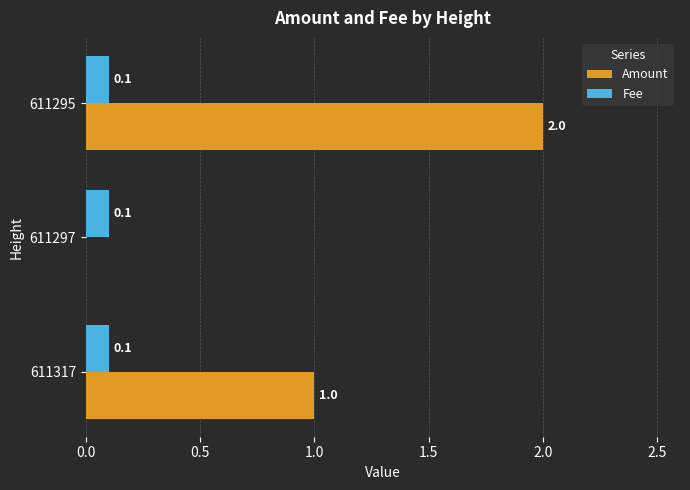

The Amount series shows 0.4 at 611317. True or false?

False